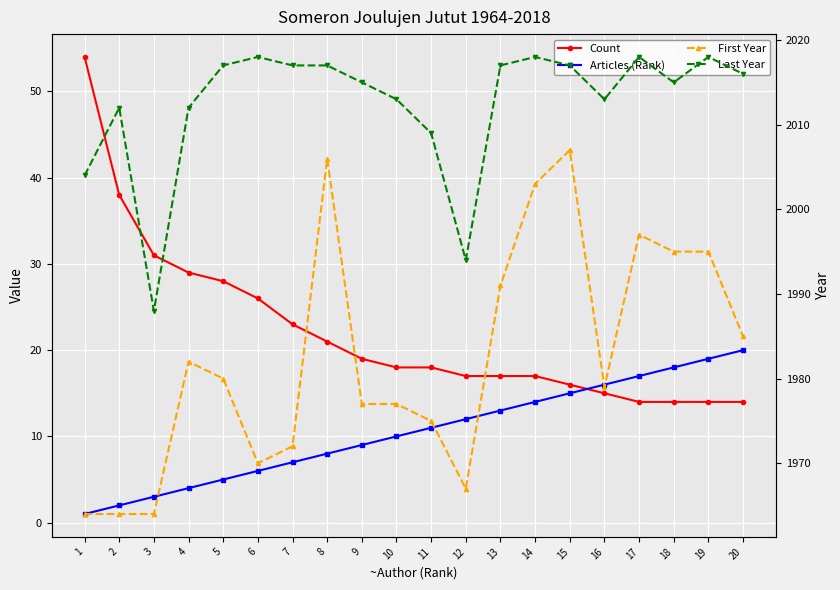

What is the total value across all series at 9?

4020